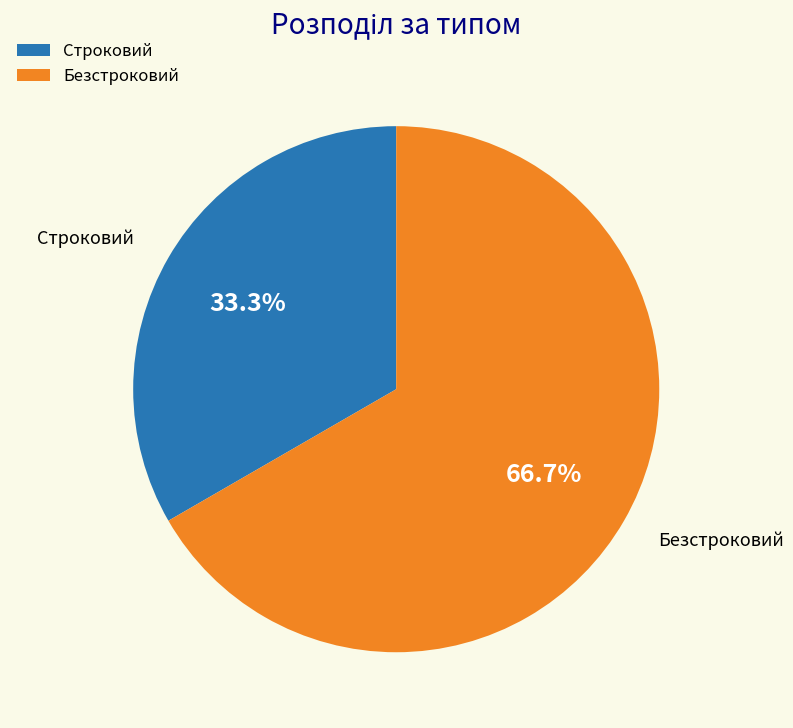

To the nearest percent, what is the combined percentage of Безстроковий and Строковий?

100%